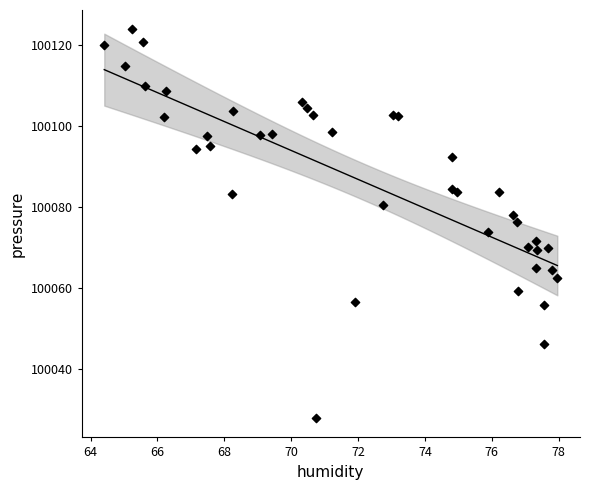

What is the range of X values (max minus min)?

13.5